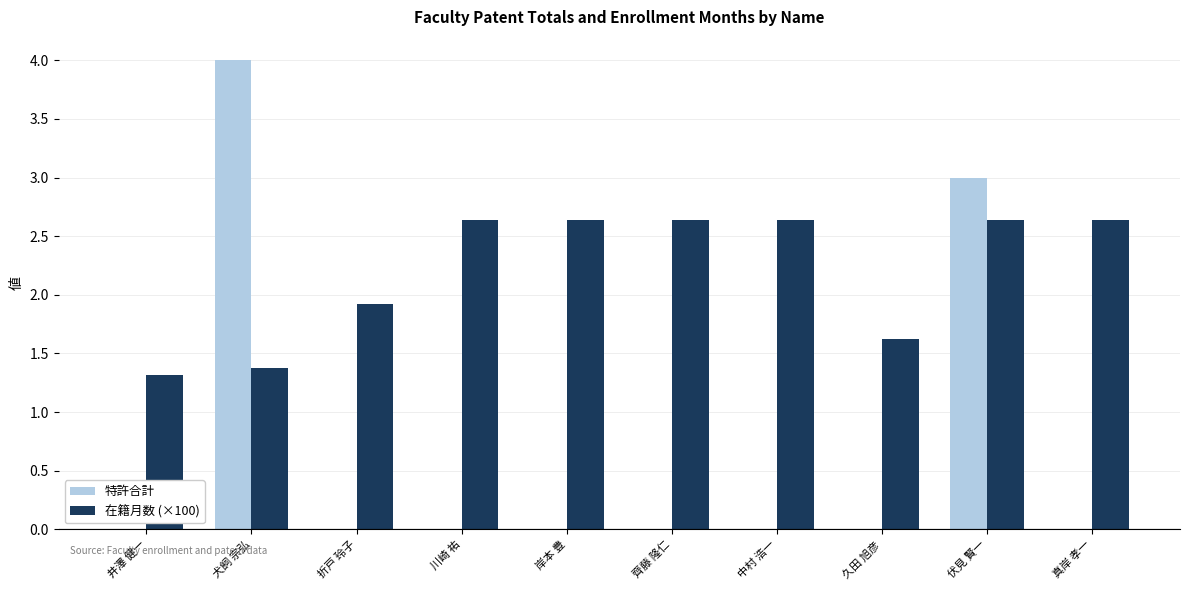

What is the total value across all series at 久田 旭彦?

1.6